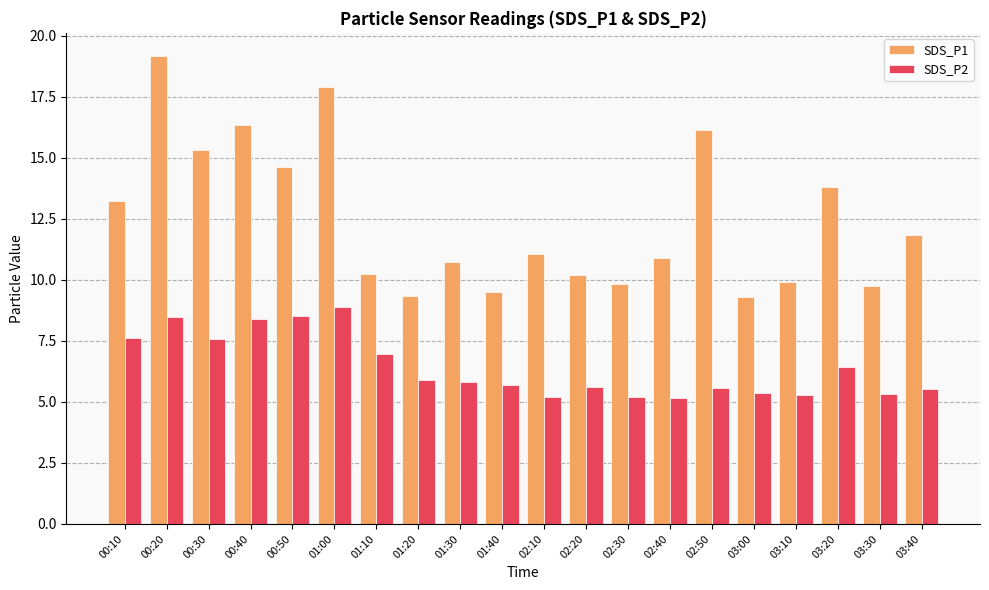

What is the approximate value of SDS_P2 at 02:10?

5.2